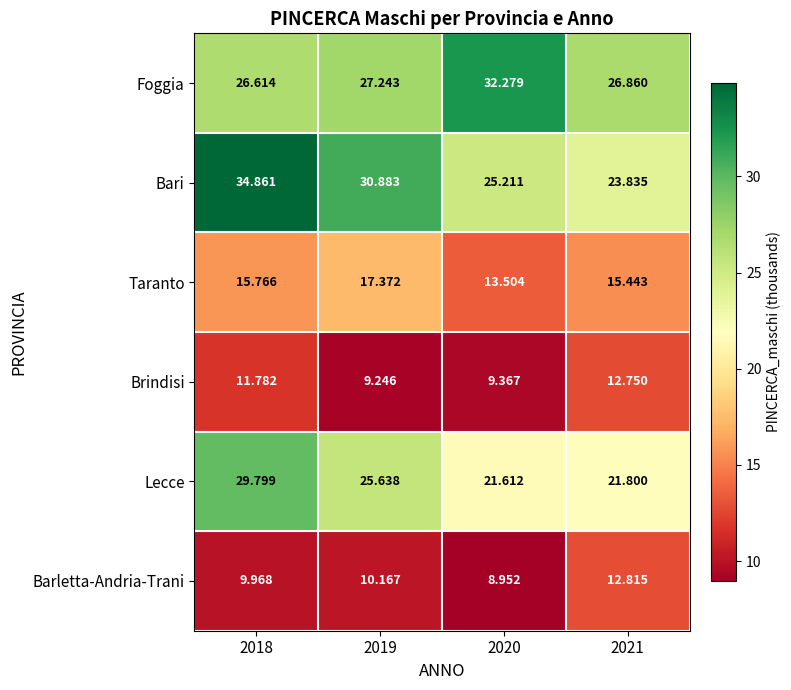

Which series changed the most between 2019 and 2020?

Bari